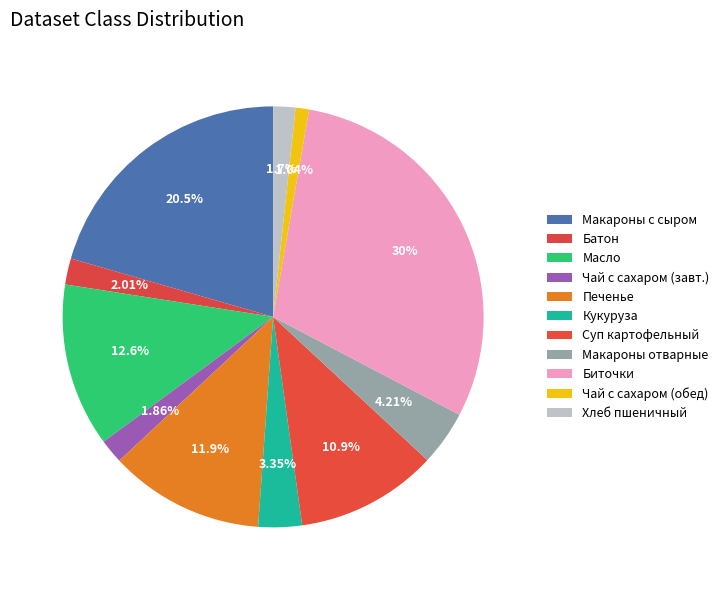

How many segments does this pie chart have?

11